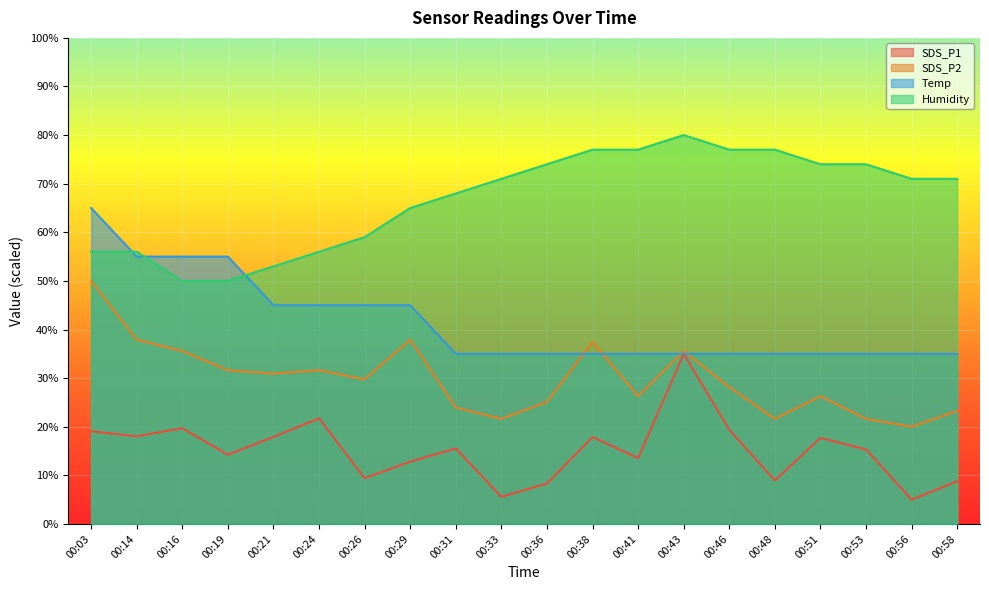

What is the total value across all series at 00:03?

190.1